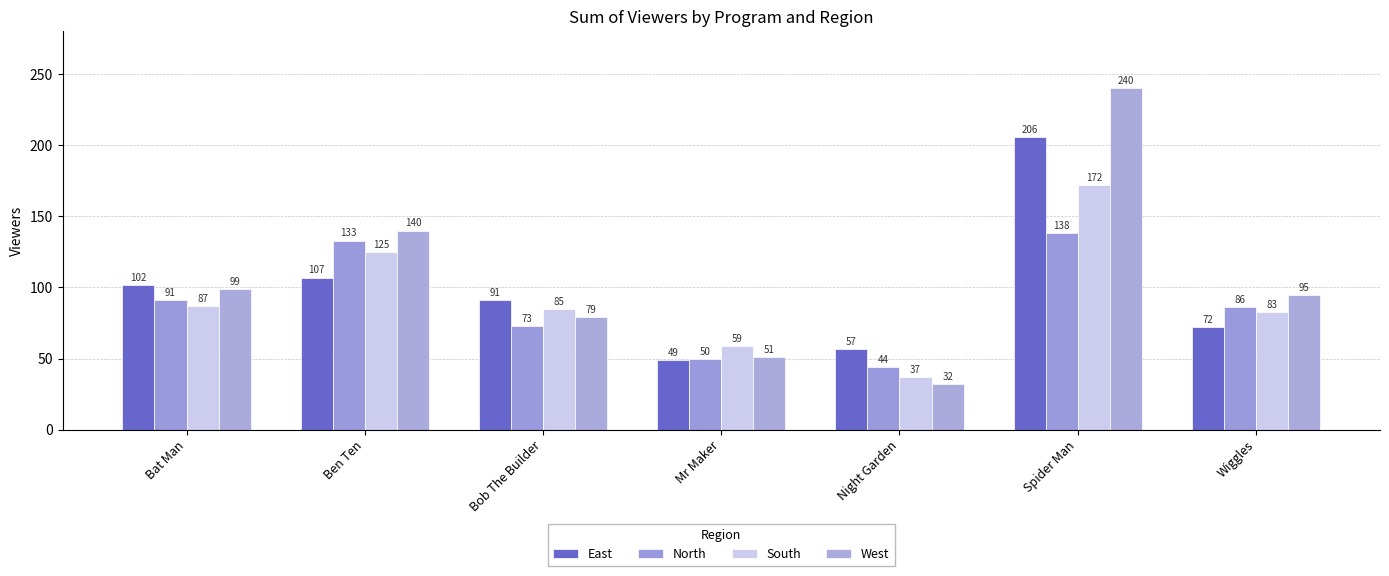

How many values in the East series are below 91?

3